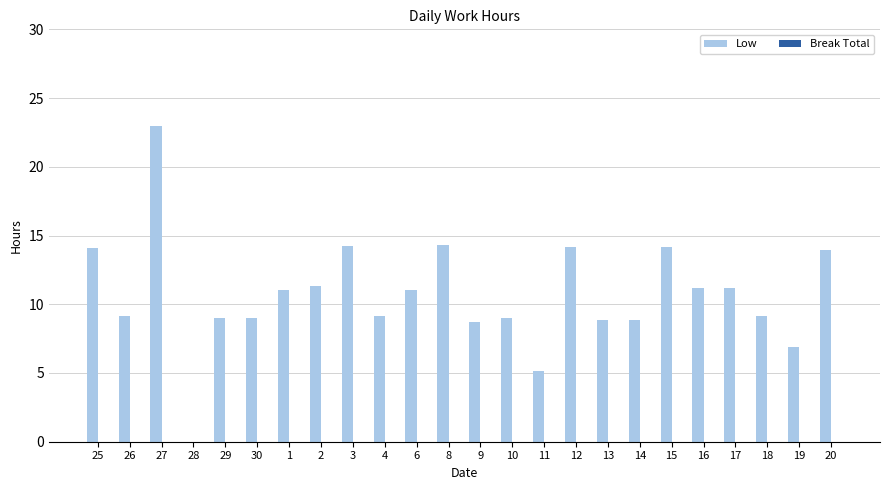

At which category does the chart reach its peak across all series?

27